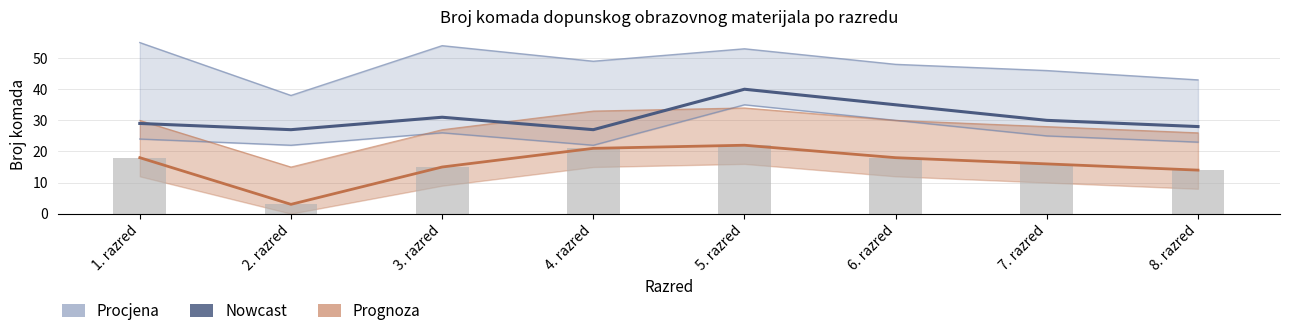

Does the chart contain any negative values?

No